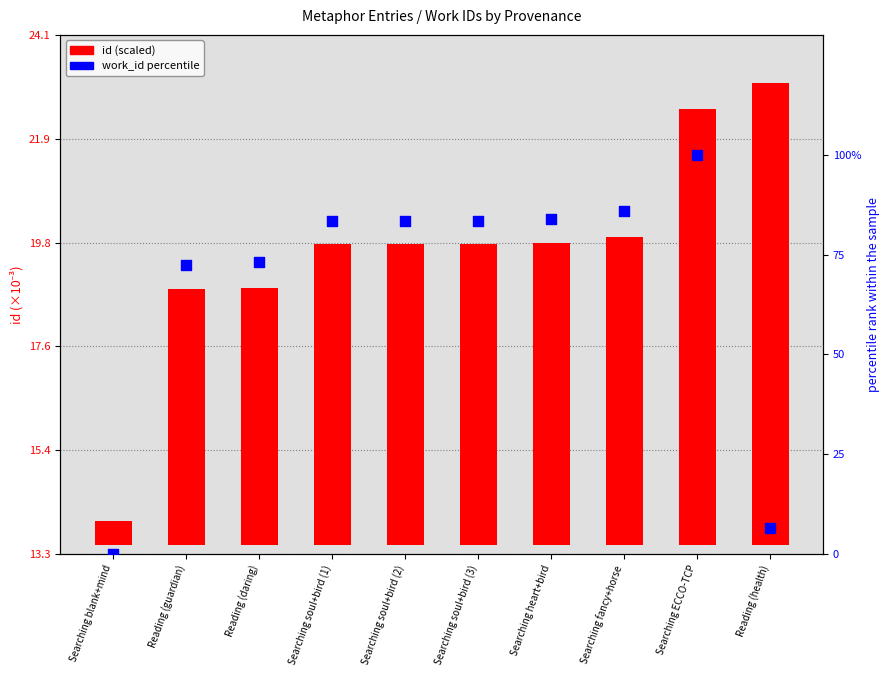

Is the value of work_id percentile at Searching heart+bird greater than the value of id (scaled × 10⁻³) at Searching heart+bird?

Yes